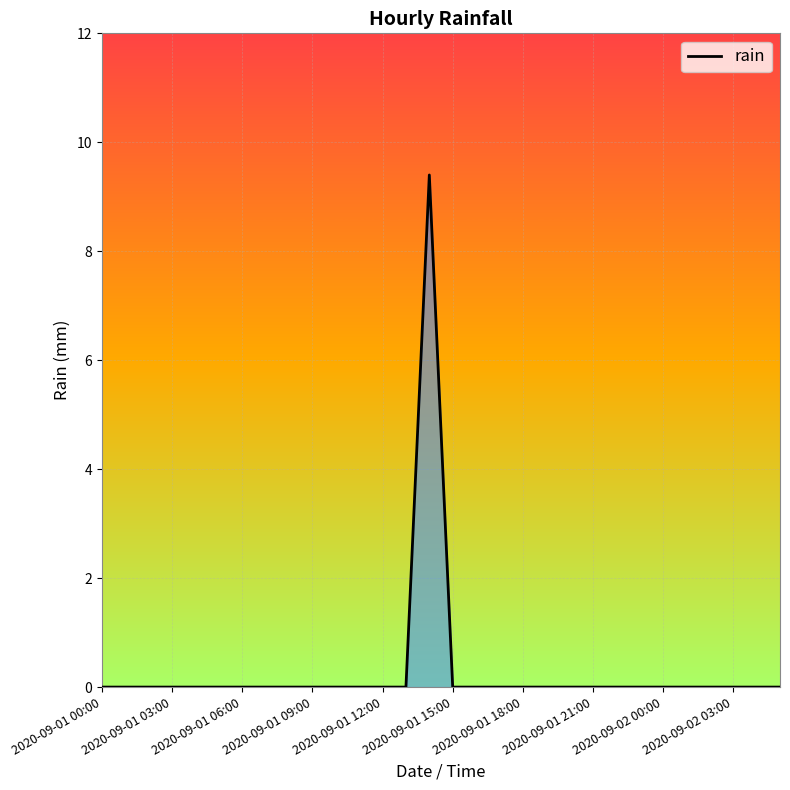

What is the greatest value displayed?

9.4